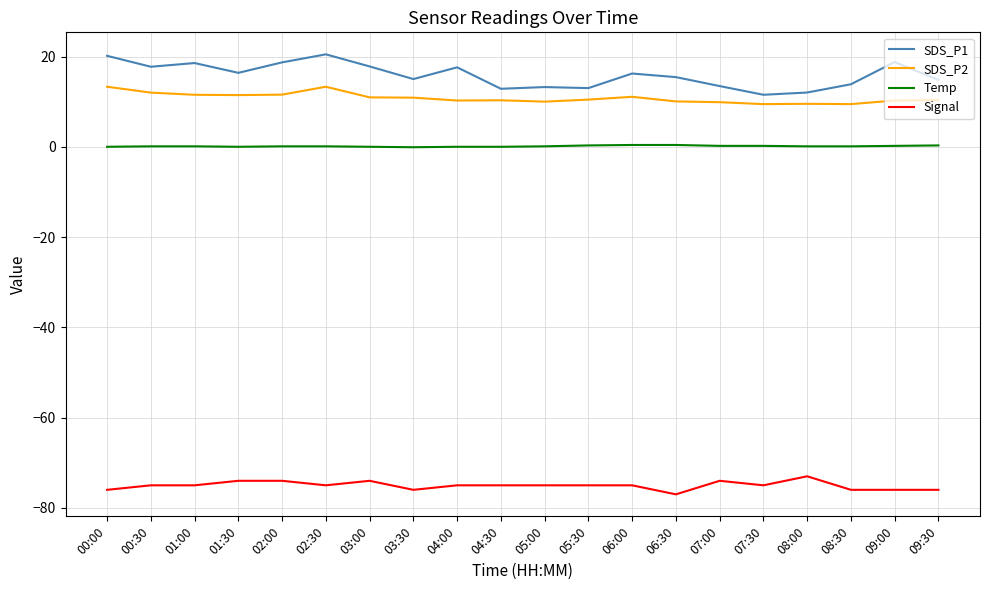

Which series has the widest spread of values?

SDS_P1